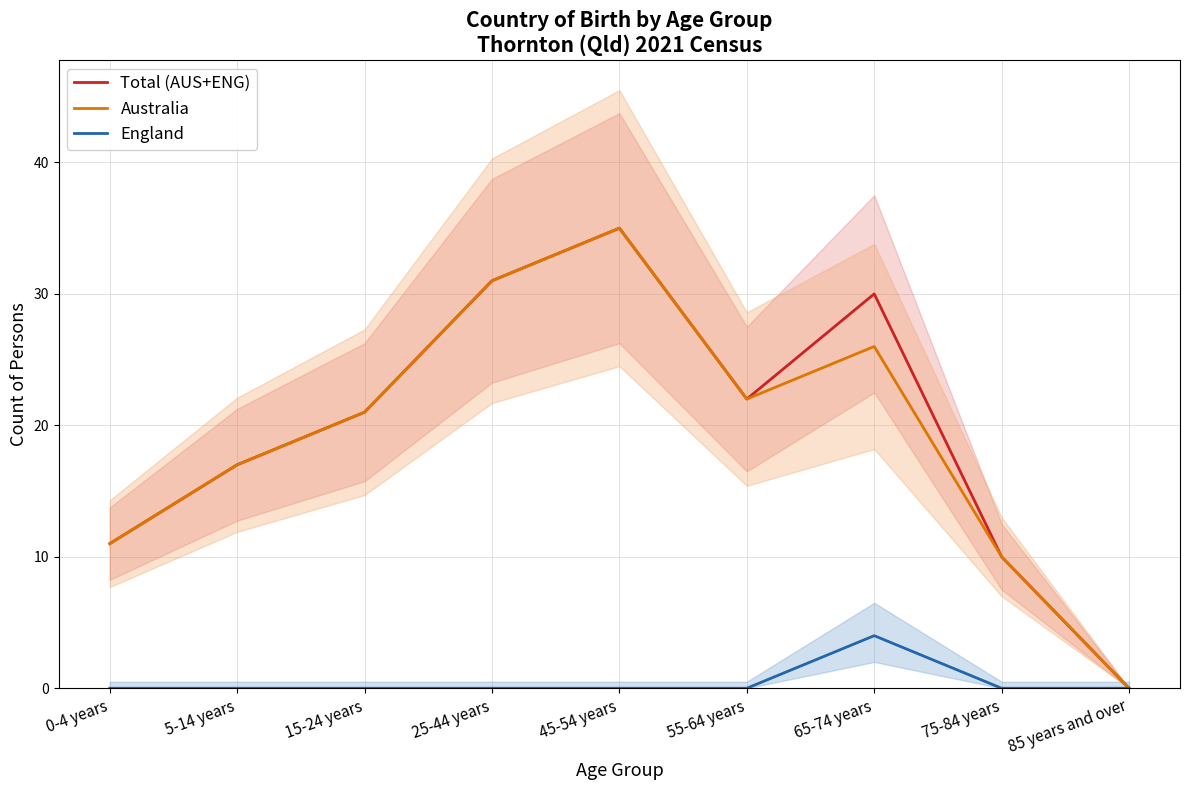

Which series has the largest total across all categories?

Total (AUS+ENG)